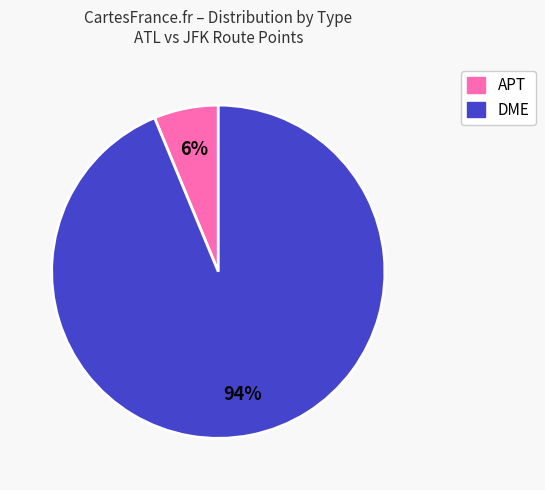

Does any single category account for the majority?

Yes